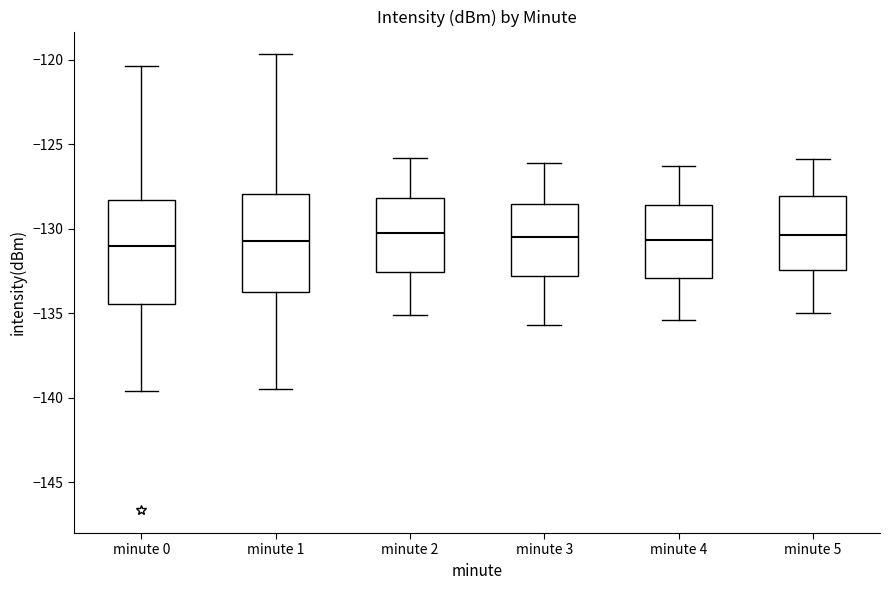

Reading left to right, transcribe this box plot: for each box, give where its median line is, the range the box spans, and where its two whiskers end, as read against the y-axis. The values are not printed on the chart, so give them approximately, as read against the axis.

minute 0: median -131.0, box -134.5 to -128.5, whiskers -139.5 to -120.5
minute 1: median -130.5, box -134.0 to -128.0, whiskers -139.5 to -119.5
minute 2: median -130.0, box -132.5 to -128.0, whiskers -135.0 to -126.0
minute 3: median -130.5, box -133.0 to -128.5, whiskers -135.5 to -126.0
minute 4: median -130.5, box -133.0 to -128.5, whiskers -135.5 to -126.5
minute 5: median -130.5, box -132.5 to -128.0, whiskers -135.0 to -126.0